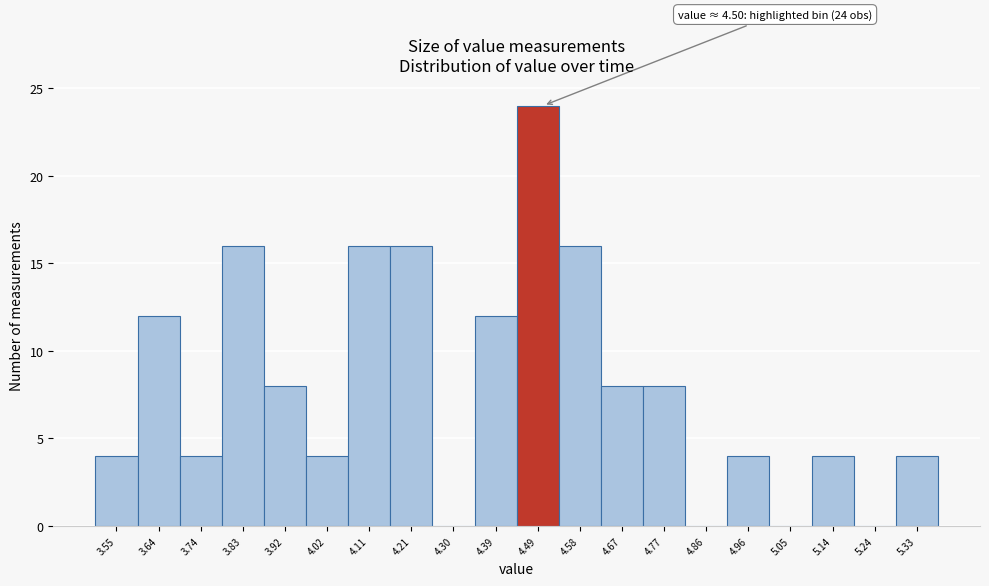

Which range on the x-axis has the tallest bar?

4.440 to 4.534